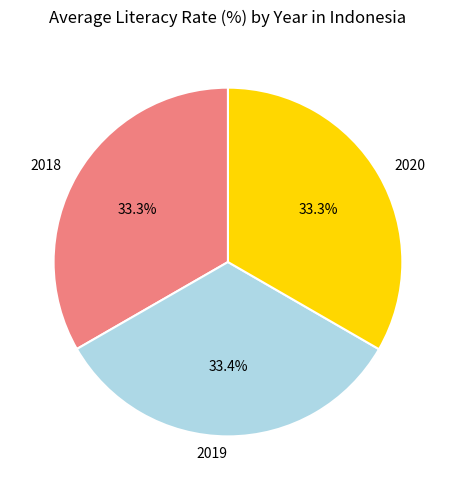

Is it true that 2018 is 33% of the pie?

True